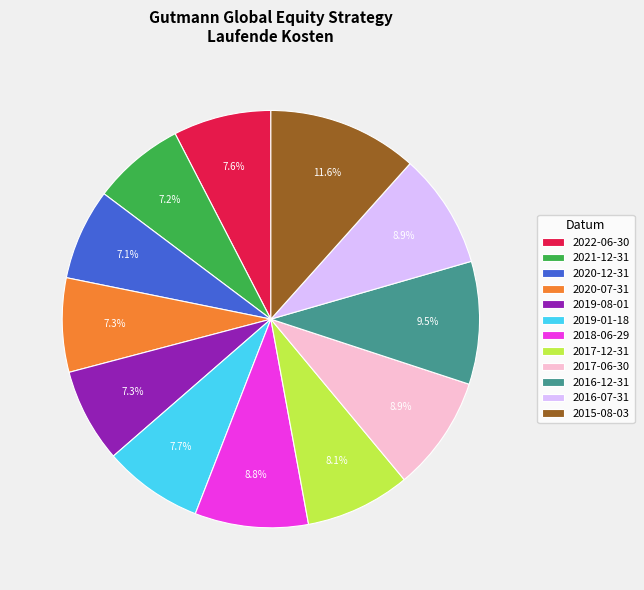

What percentage do 2016-07-31 and 2019-08-01 together represent?

16.2%